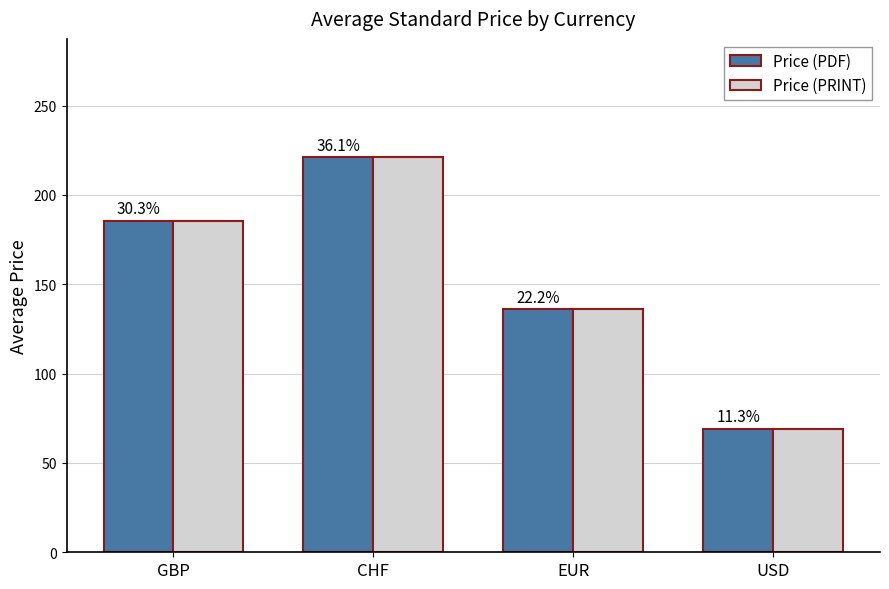

What are all the series names shown in the legend?

Price (PDF), Price (PRINT)